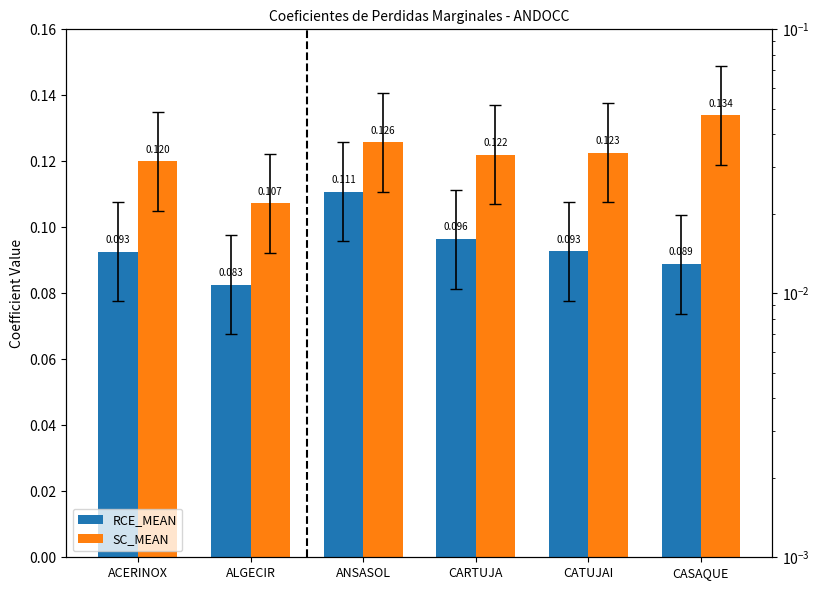

What is the value of the RCE_MEAN bar at the 1st from the left?

0.1